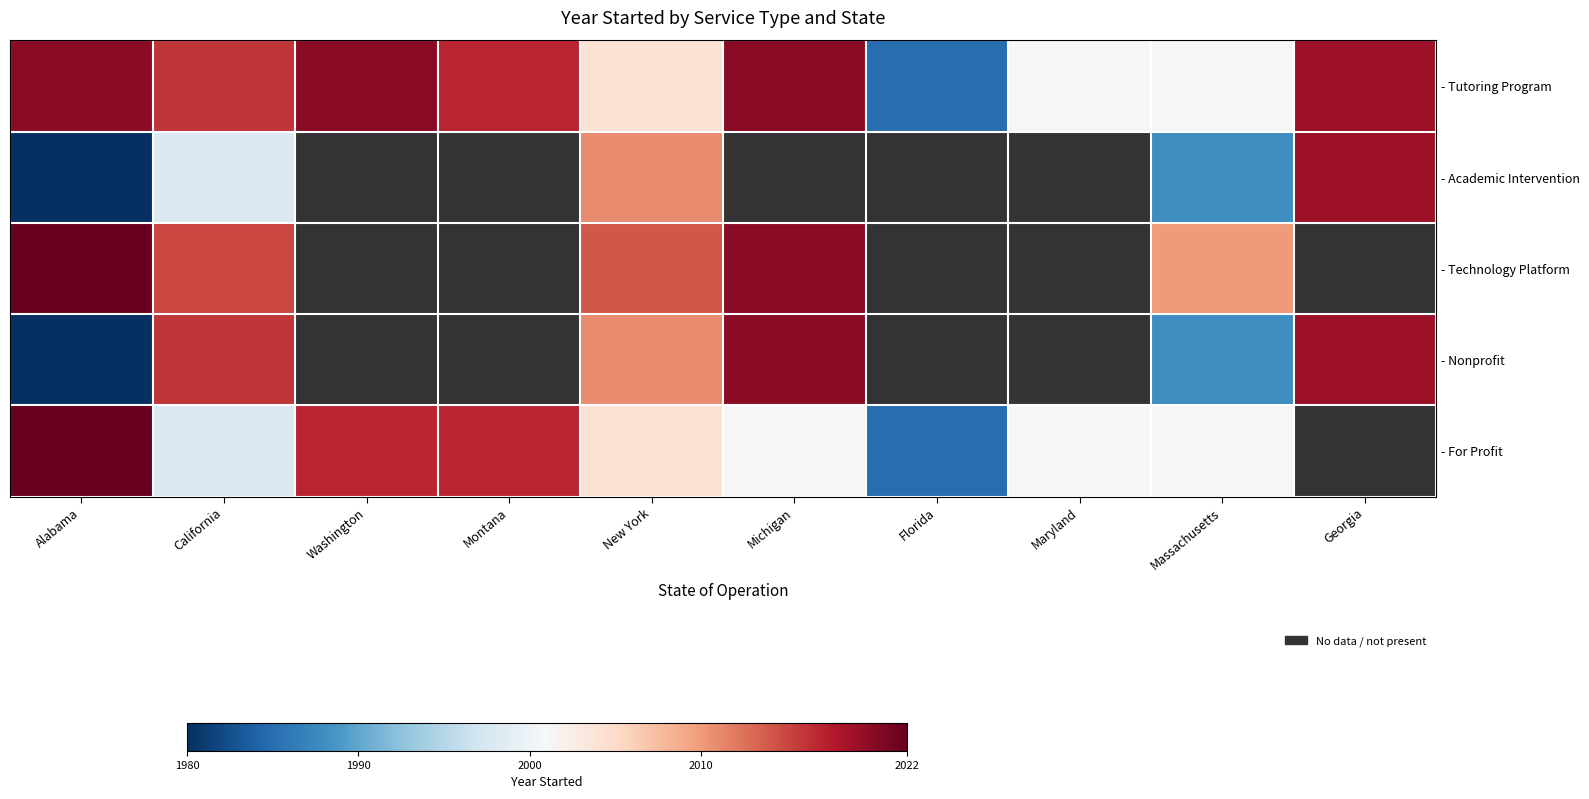

Reading left to right, transcribe all the data shown in this chart.

- Tutoring Program: Alabama=2020	California=2016	Washington=2020	Montana=2017	New York=2004	Michigan=2020	Florida=1985	Maryland=2001	Massachusetts=2001	Georgia=2019
- Academic Intervention: Alabama=1980	California=1998	Washington=0	Montana=0	New York=2011	Michigan=0	Florida=0	Maryland=0	Massachusetts=1988	Georgia=2019
- Technology Platform: Alabama=2022	California=2015	Washington=0	Montana=0	New York=2014	Michigan=2020	Florida=0	Maryland=0	Massachusetts=2010	Georgia=0
- Nonprofit: Alabama=1980	California=2016	Washington=0	Montana=0	New York=2011	Michigan=2020	Florida=0	Maryland=0	Massachusetts=1988	Georgia=2019
- For Profit: Alabama=2022	California=1998	Washington=2017	Montana=2017	New York=2004	Michigan=2001	Florida=1985	Maryland=2001	Massachusetts=2001	Georgia=0